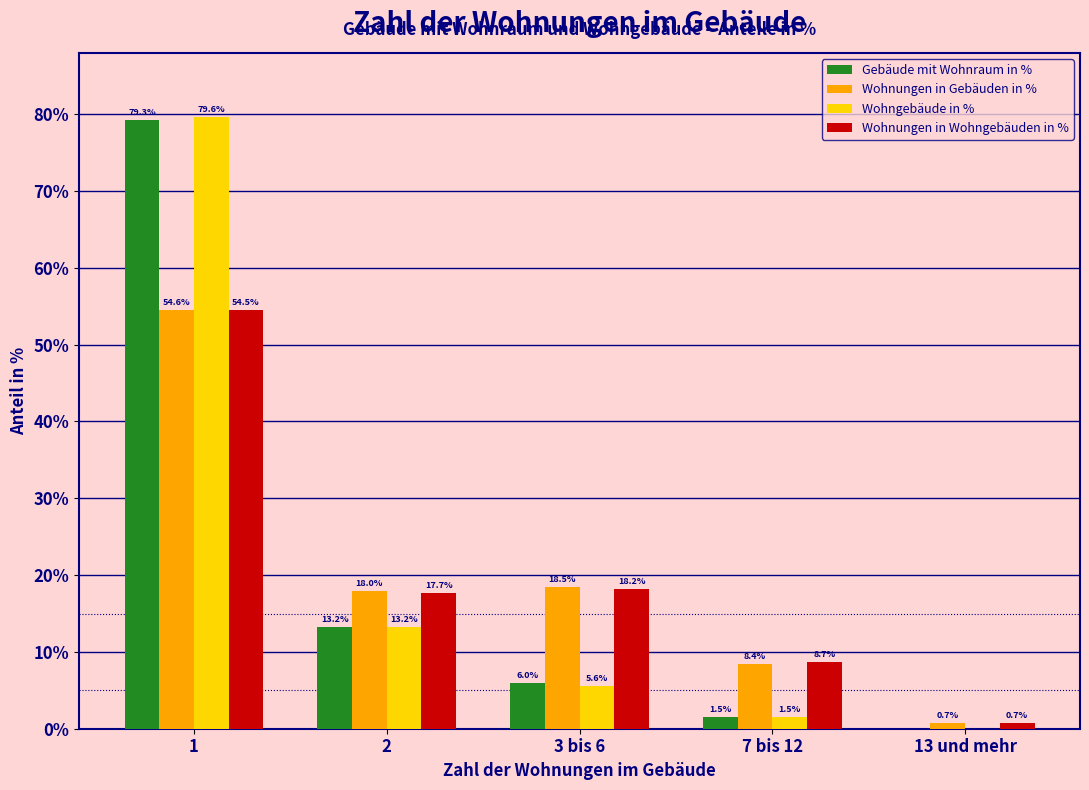

What is the approximate value of Gebäude mit Wohnraum in % at 2?

13.2